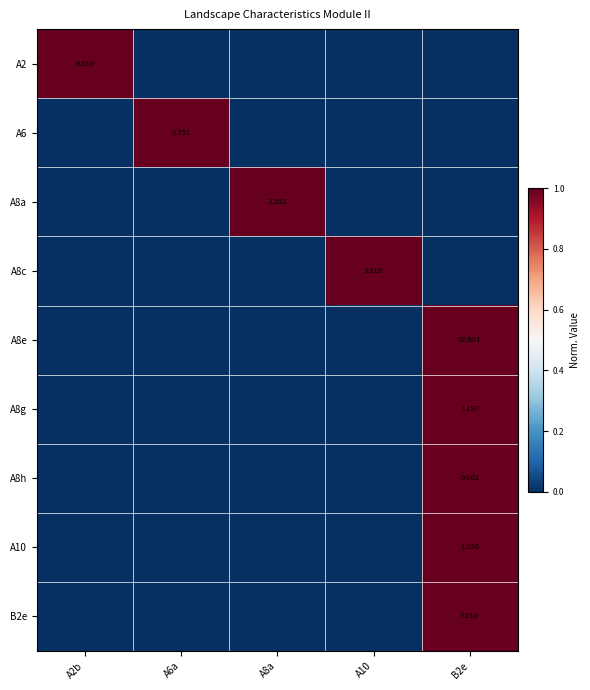

What is the greatest value displayed?

1